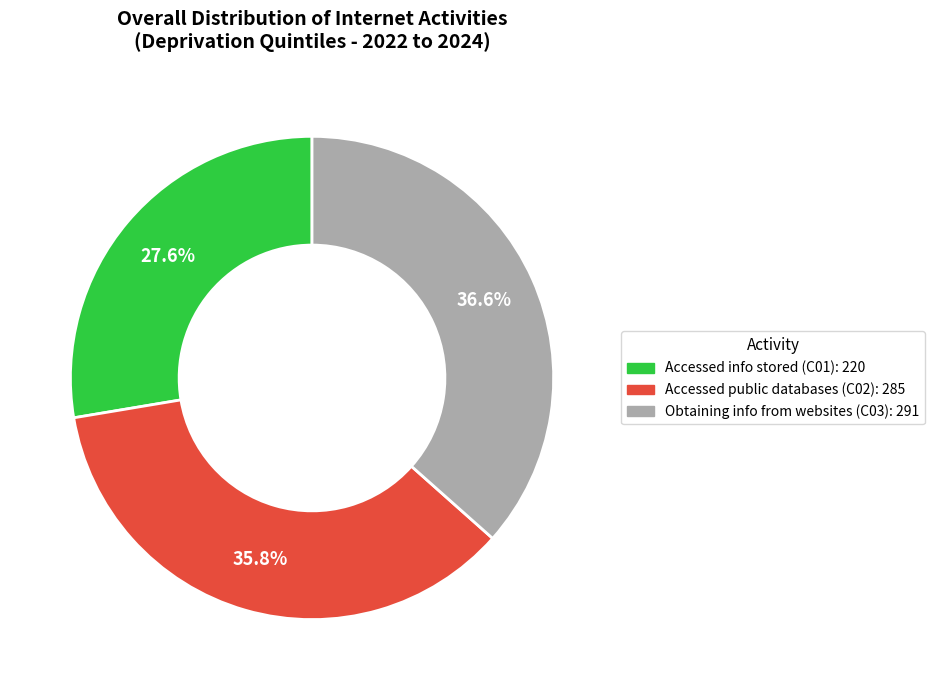

To the nearest percent, what is the average slice percentage?

33%